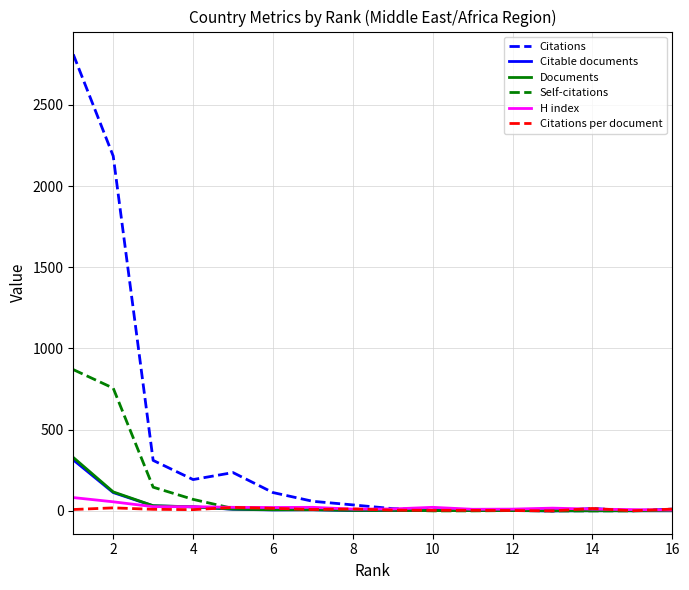

How many lines are shown in the chart?

6